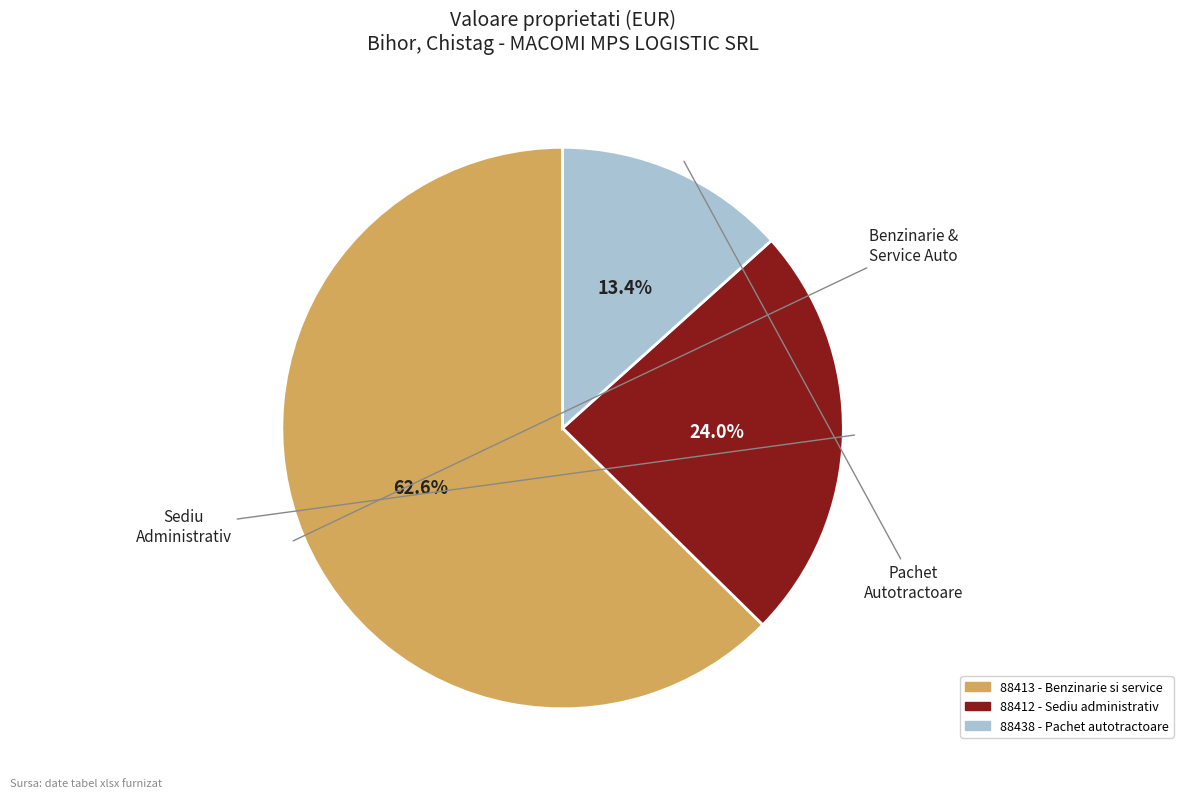

The 88413 - Benzinarie si service slice represents 70% of the pie. True or false?

False